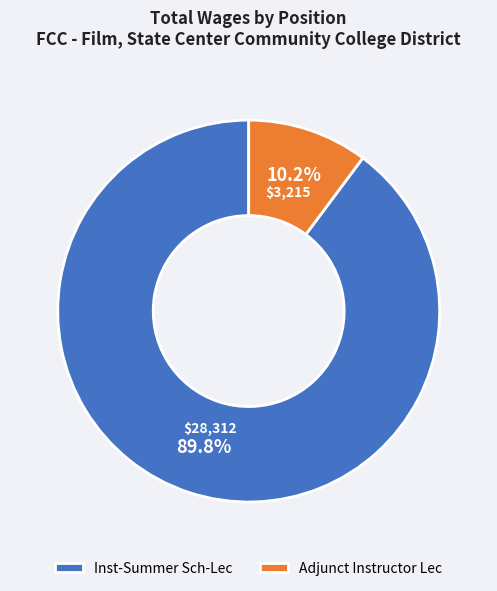

What percentage is the Adjunct Instructor Lec slice, to the nearest percent?

10%